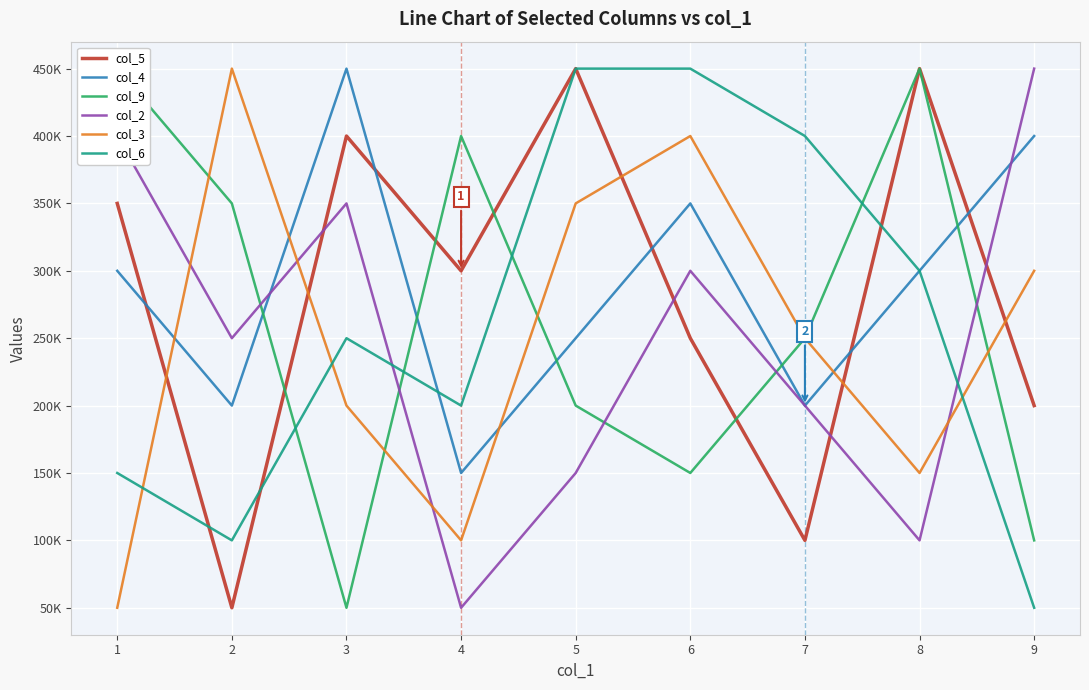

True or false: col_2 has a value of 89585 at 6.

False